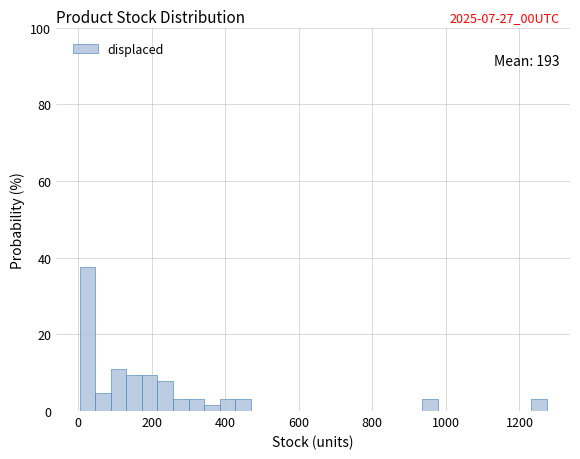

Read against the x-axis, roughly where is the centre of the tallest bar?

20